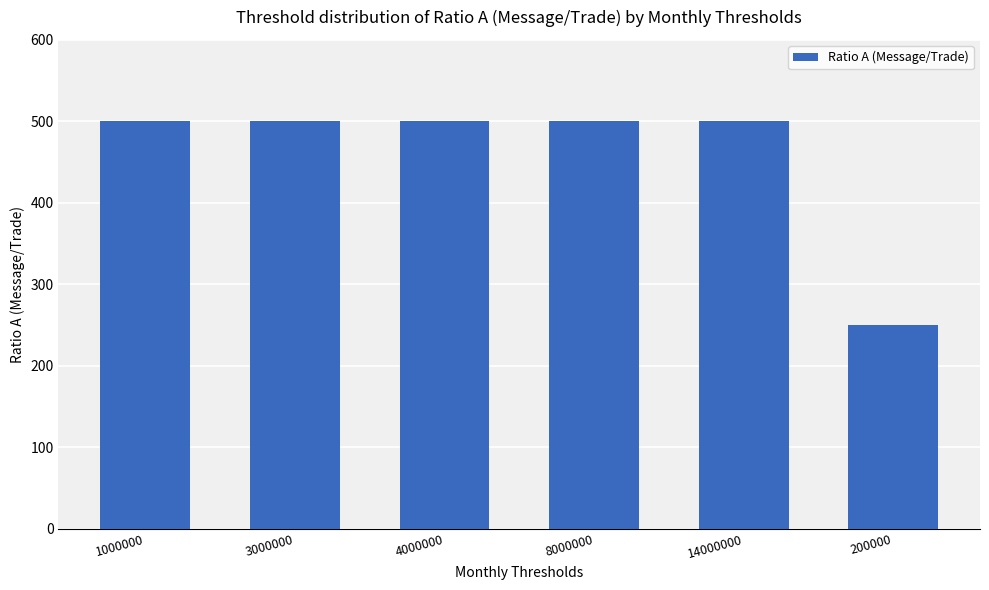

Does the chart contain any negative values?

No